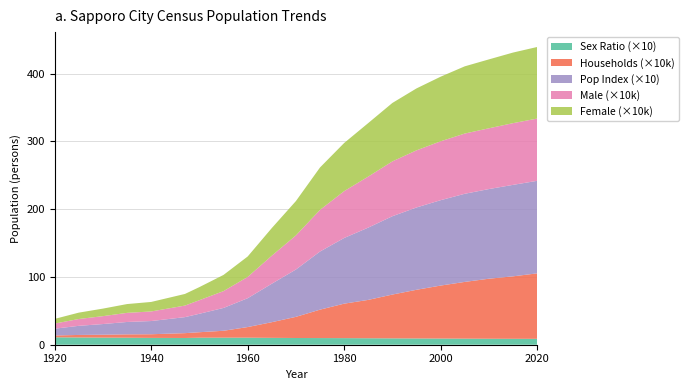

Reading left to right, extract all data points from this chart.

Female: 1920=69053.0	1925=93964.0	1930=111196.0	1935=129827.0	1940=140417.0	1947=171590.0	1950=193264.0	1955=238926.0	1960=301717.0	1965=407696.0	1970=506966.0	1975=626080.0	1980=710700.0	1985=789763.0	1990=862557.0	1995=913855.0	2000=953485.0	2005=991809.0	2010=1016695.0	2015=1041742.0	2020=1056327.0
Male: 1920=75577.0	1925=100762.0	1930=116559.0	1935=134477.0	1940=141341.0	1947=170527.0	1950=200492.0	1955=248465.0	1960=313911.0	1965=413521.0	1970=503157.0	1975=614533.0	1980=691057.0	1985=753216.0	1990=809185.0	1995=843170.0	2000=868883.0	2005=889054.0	2010=896850.0	2015=910614.0	2020=918738.0
Households: 1920=27280.0	1925=37102.0	1930=42886.0	1935=49425.0	1940=53998.0	1947=71316.0	1950=80891.0	1955=101942.0	1960=156651.0	1965=231120.0	1970=312234.0	1975=419475.0	1980=508823.0	1985=566287.0	1990=646647.0	1995=718473.0	2000=781948.0	2005=837367.0	2010=885848.0	2015=921837.0	2020=966009.0
Population Index: 1920=100.0	1925=134.6	1930=157.5	1935=182.7	1940=194.8	1947=236.5	1950=272.3	1955=337.0	1960=425.7	1965=567.8	1970=698.4	1975=857.8	1980=969.2	1985=1066.8	1990=1155.9	1995=1214.8	2000=1260.0	2005=1300.5	2010=1323.1	2015=1349.9	2020=1365.6
Sex Ratio: 1920=109.4	1925=107.2	1930=104.8	1935=103.6	1940=100.7	1947=99.4	1950=103.7	1955=104.0	1960=104.0	1965=101.4	1970=99.2	1975=98.2	1980=97.2	1985=95.4	1990=93.8	1995=92.3	2000=91.1	2005=89.6	2010=88.2	2015=87.4	2020=87.0